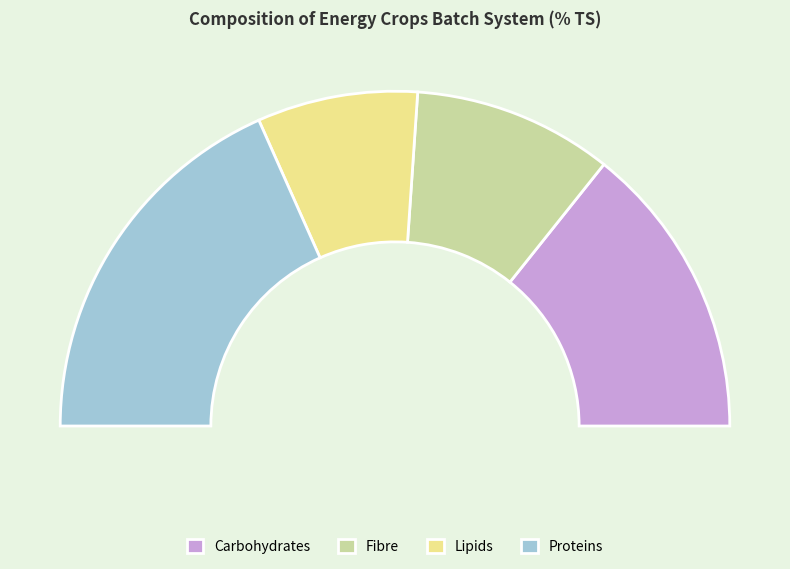

Combined, do Proteins and Lipids account for over 50%?

Yes